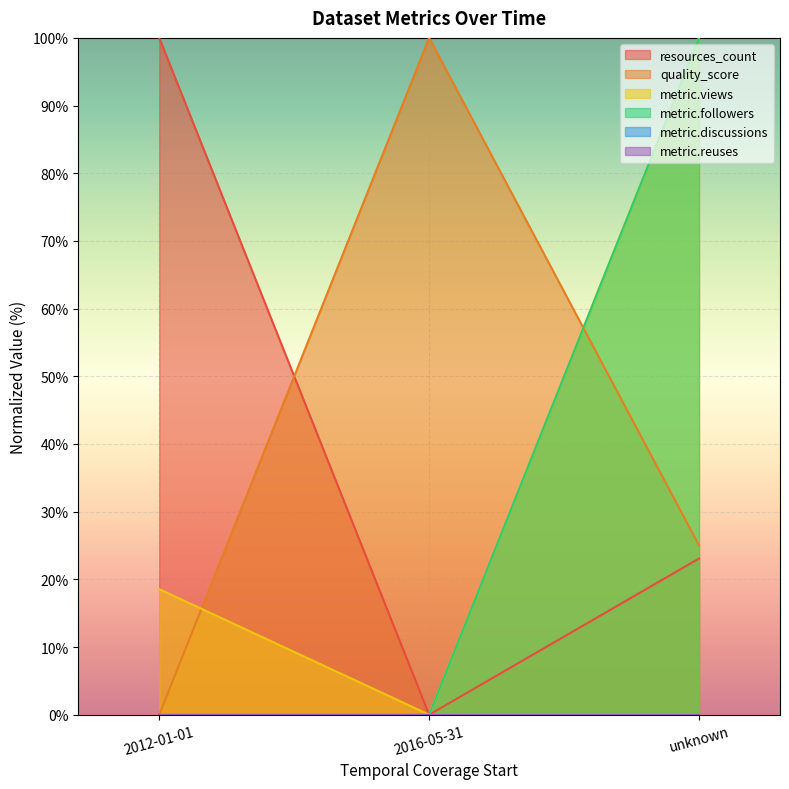

What is the sum of all quality_score values?

125.0